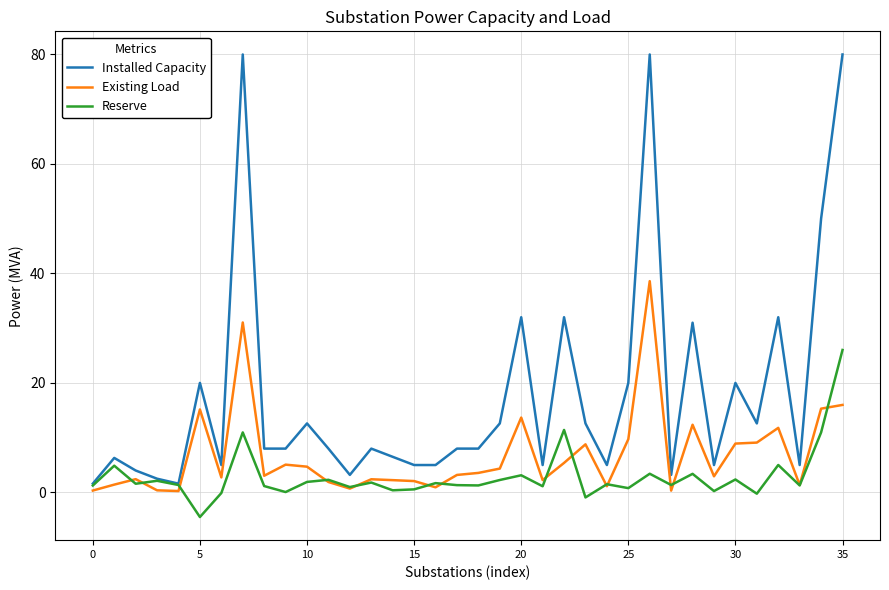

What is the maximum value shown in the chart?

80.0